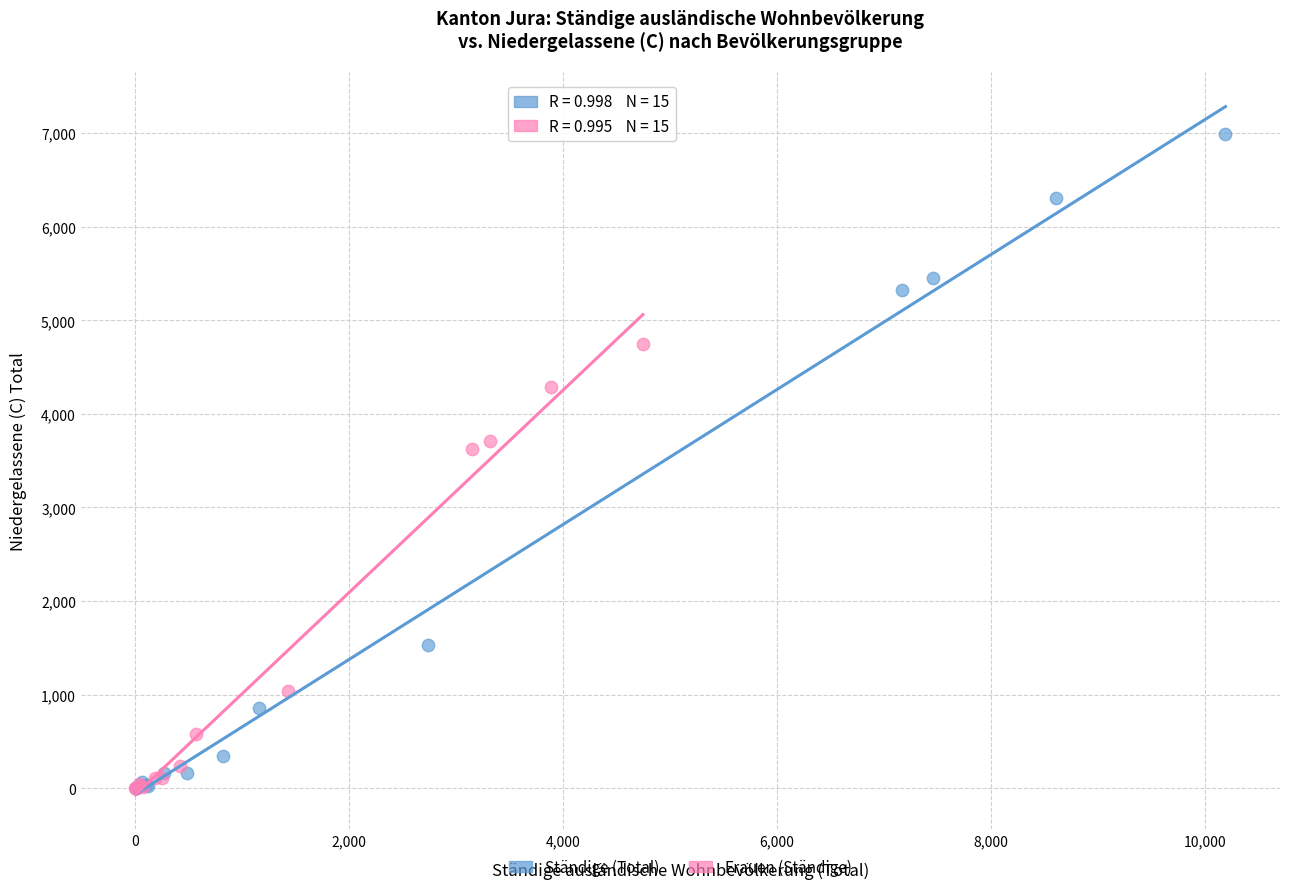

Which series reaches the maximum Y coordinate?

Ständige (Total)